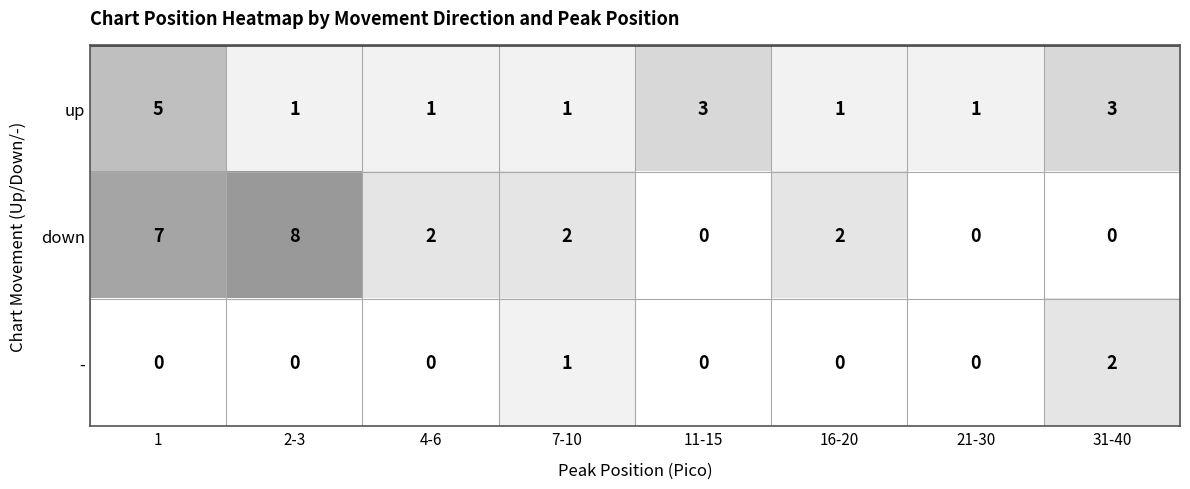

How many values in - are above zero?

2